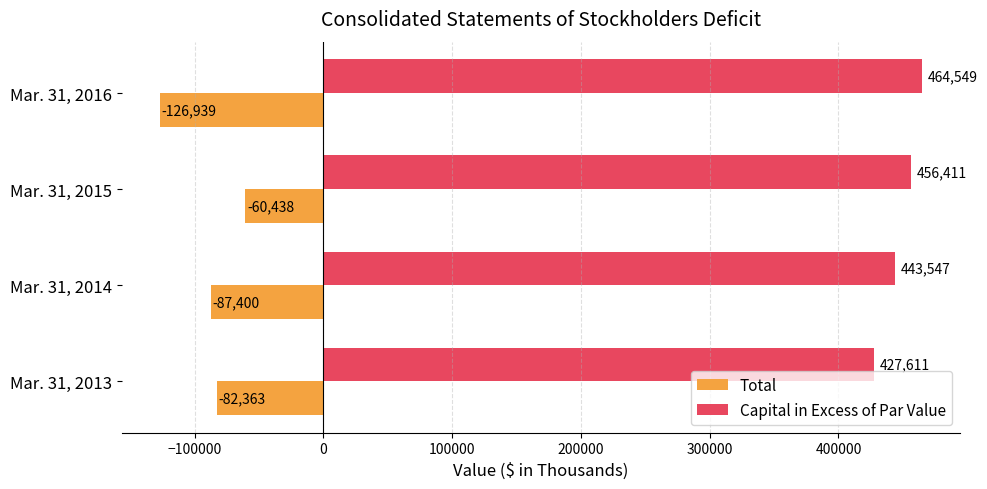

Rank the categories by Total value from lowest to highest.

Mar. 31, 2016, Mar. 31, 2014, Mar. 31, 2013, Mar. 31, 2015